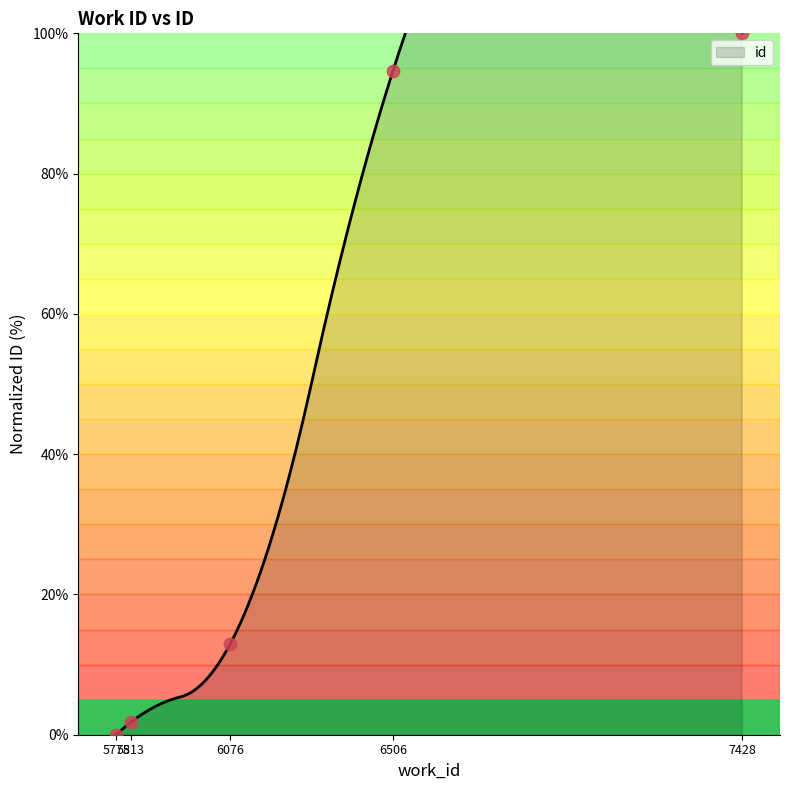

Which has a higher value, 7428 or 5775?

7428